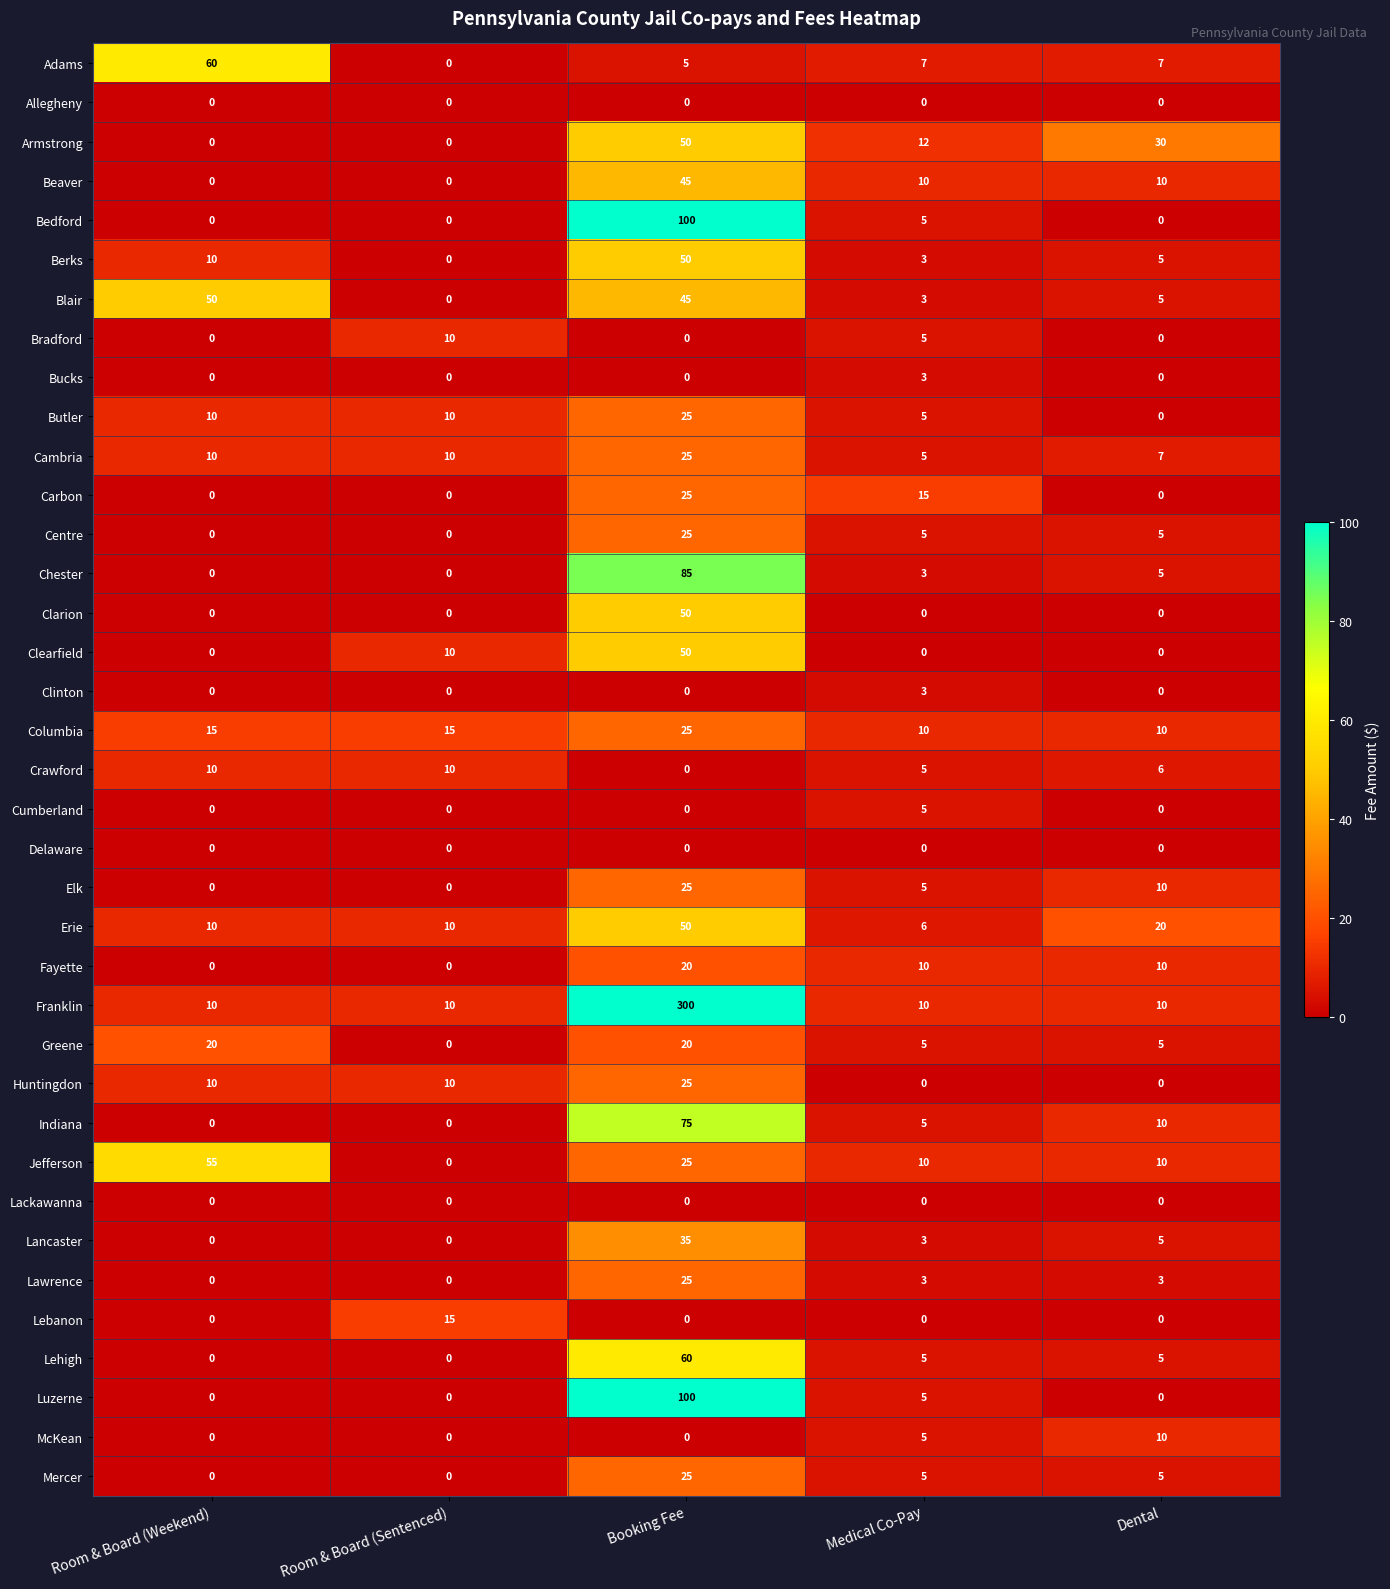

Between Room & Board (Weekend) and Booking Fee, which series saw the biggest shift?

Franklin